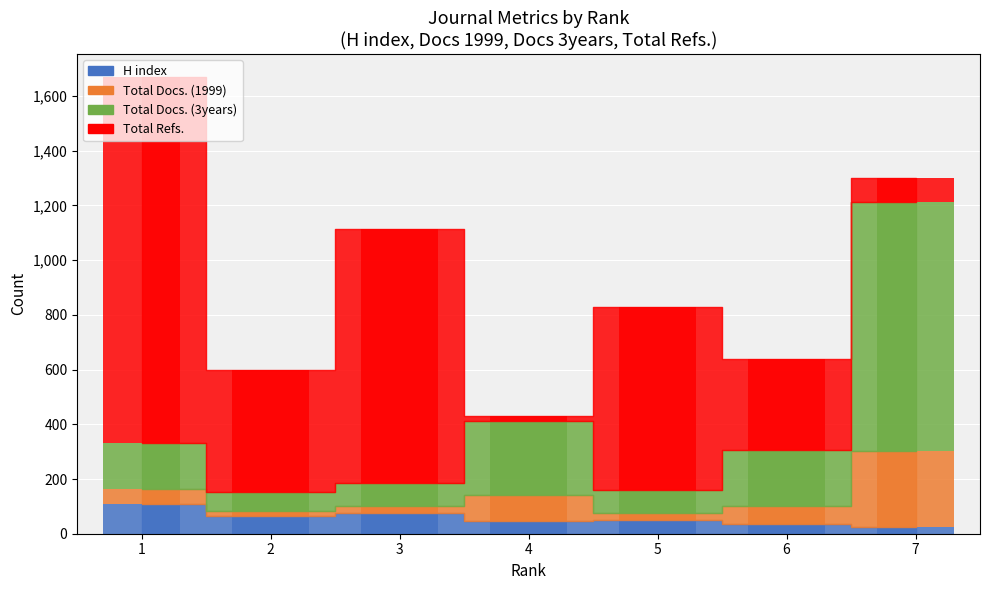

At which category does the chart reach its peak across all series?

1